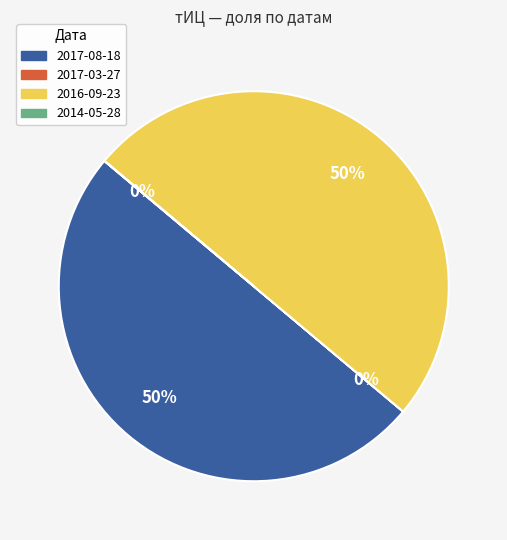

Is it true that 2017-08-18 is 56% of the pie?

False